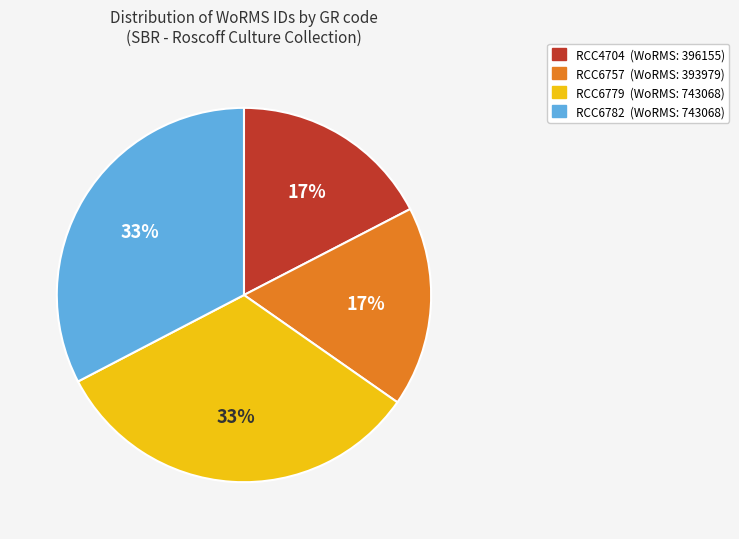

What is the ratio of the value at RCC6779 (WoRMS: 743068) to the value at RCC6757 (WoRMS: 393979)?

1.9